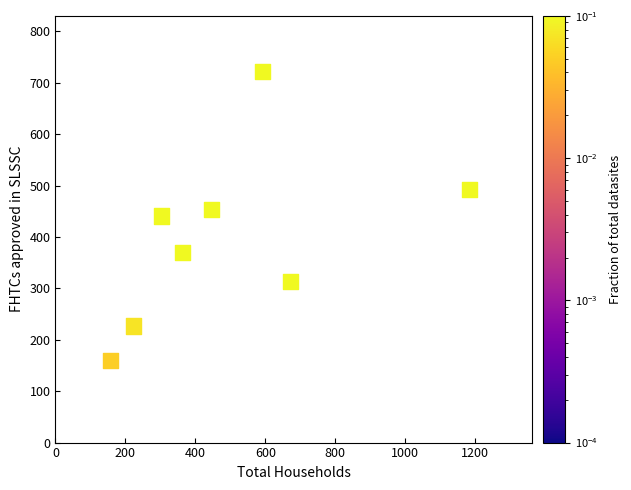

What is the range of Y values (max minus min)?

562